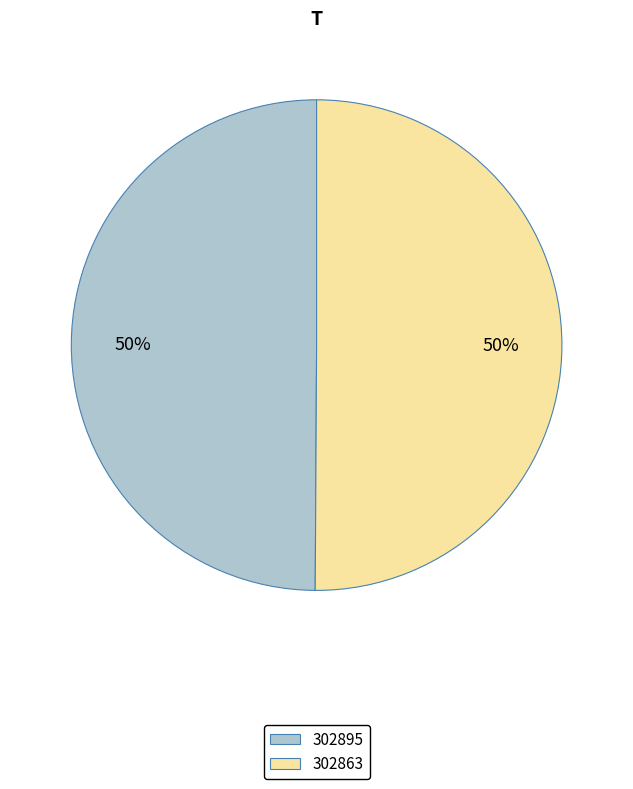

To the nearest percent, what is the combined percentage of 302863 and 302895?

100%